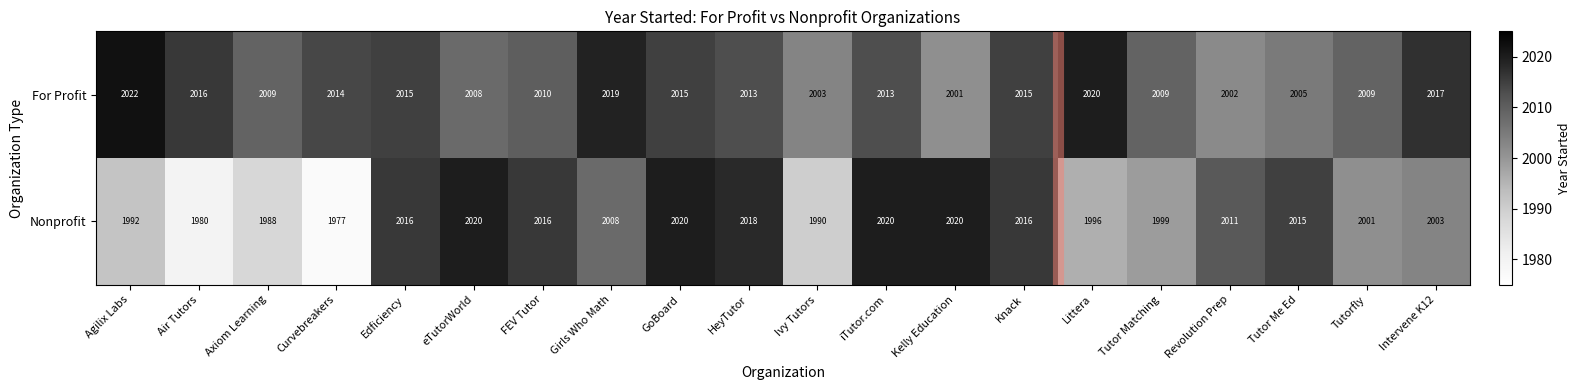

What is the maximum value shown in the chart?

2022